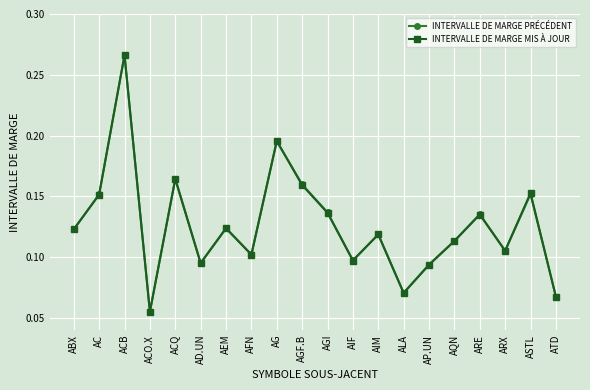

At which category does INTERVALLE DE MARGE MIS À JOUR reach its first local valley?

ACO.X